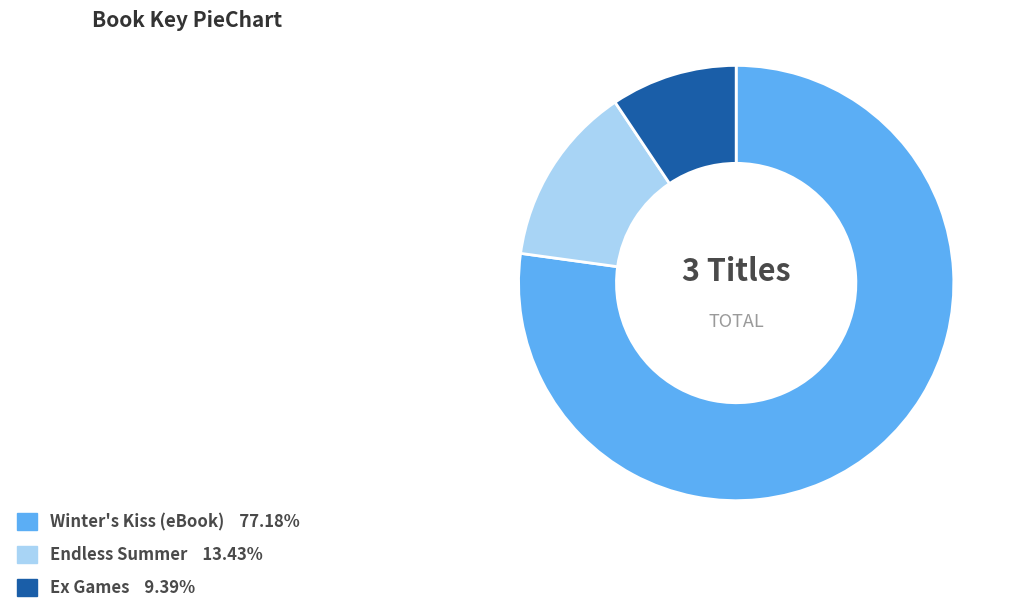

How many segments does this pie chart have?

3